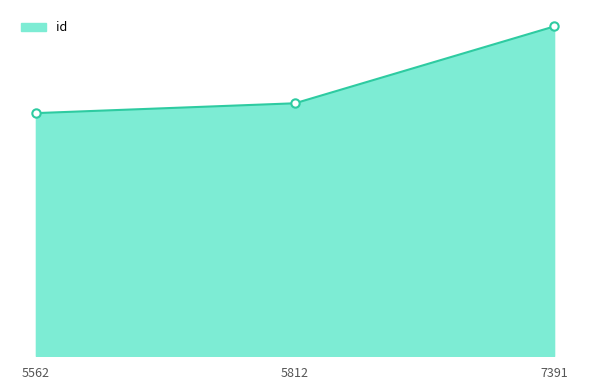

What is the sum of the values at 5812 and 7391?

35683